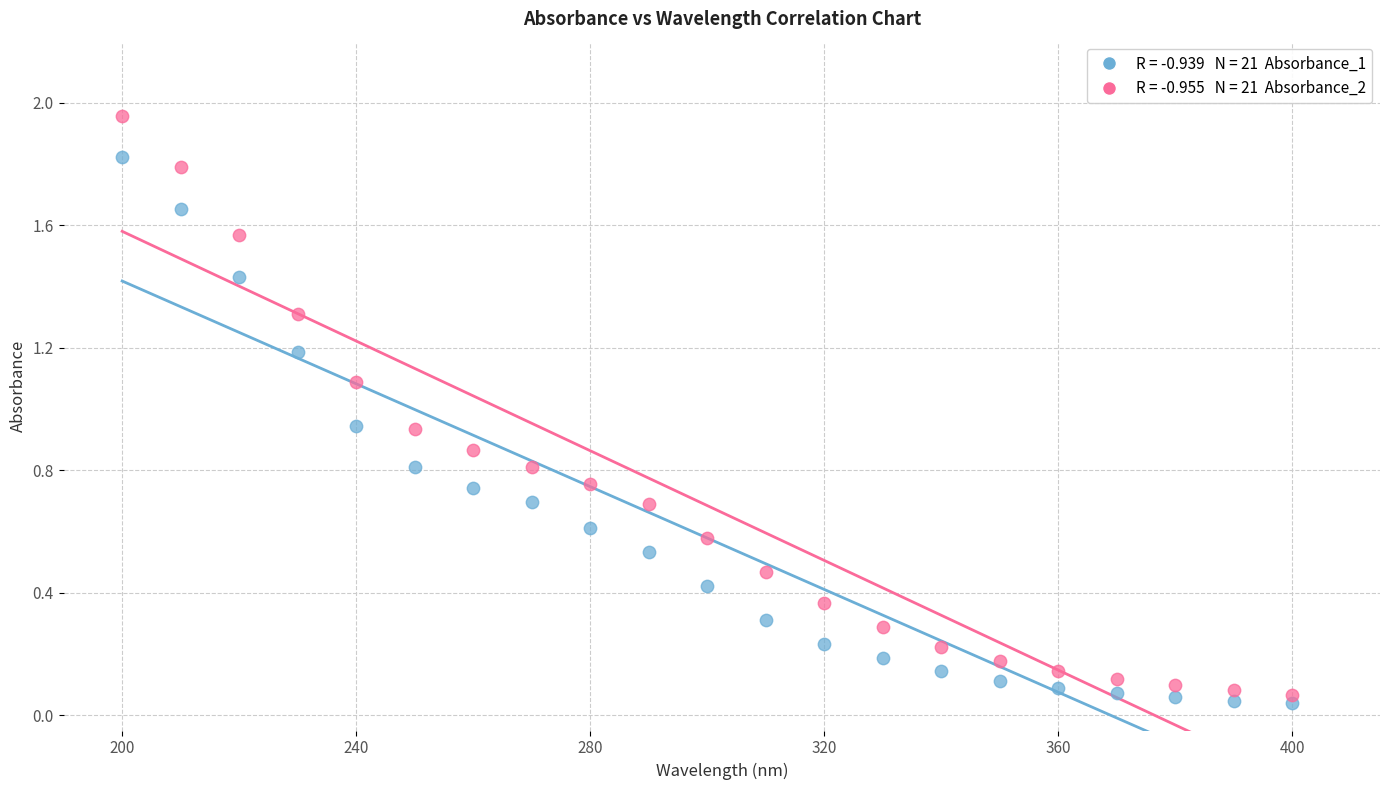

Across all data points, what is the range of Y values (max minus min)?

1.9